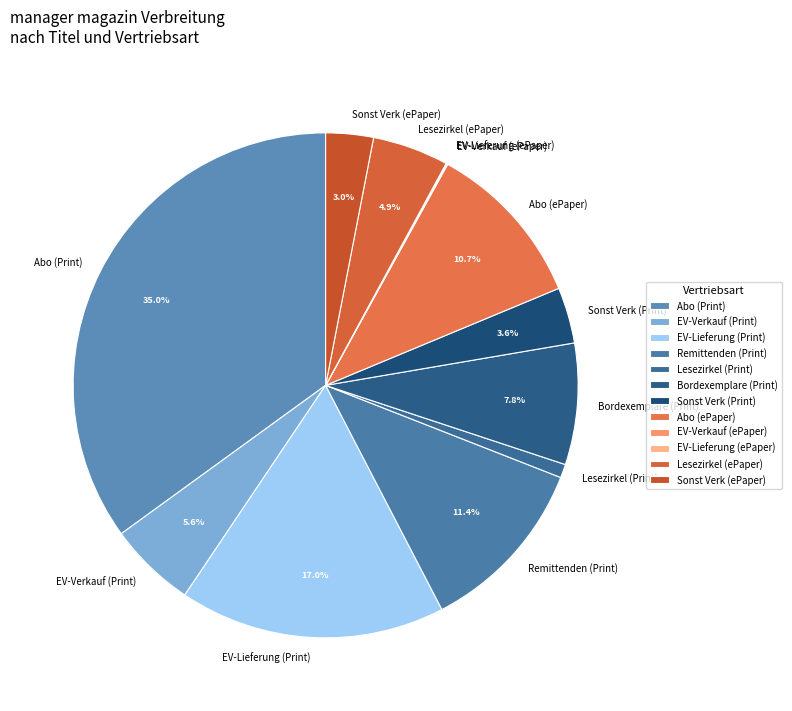

What percentage is NOT represented by Lesezirkel (ePaper)?

95.1%